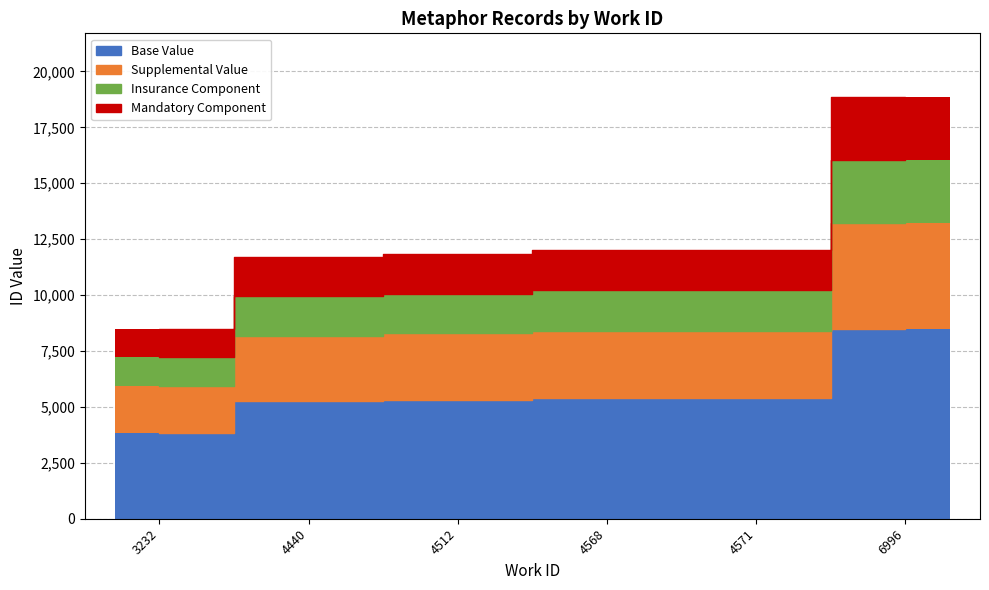

At which label is the value closest to 13677?

4571